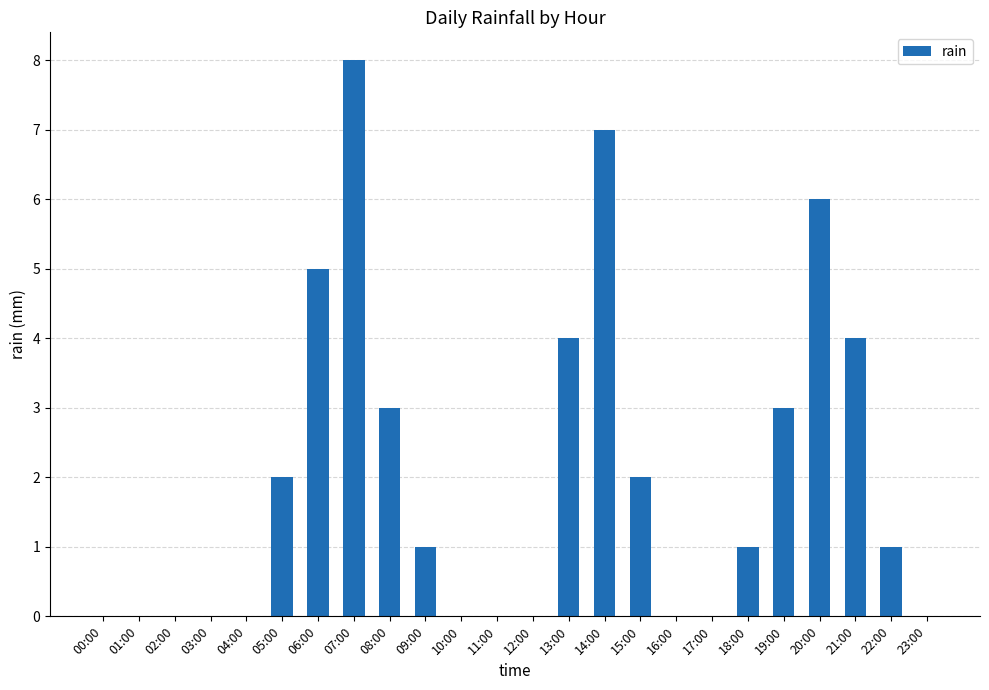

True or false: the data shows 0 at 02:00.

True